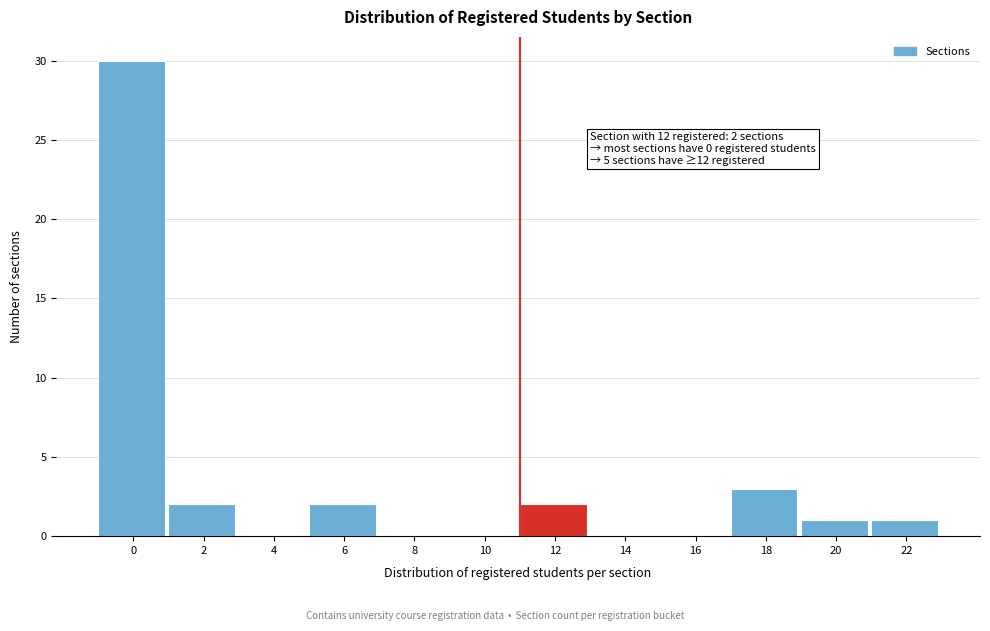

Reading right to left, what are all the values shown in this chart?

22=1	20=1	18=3	16=0	14=0	12=2	10=0	8=0	6=2	4=0	2=2	0=30